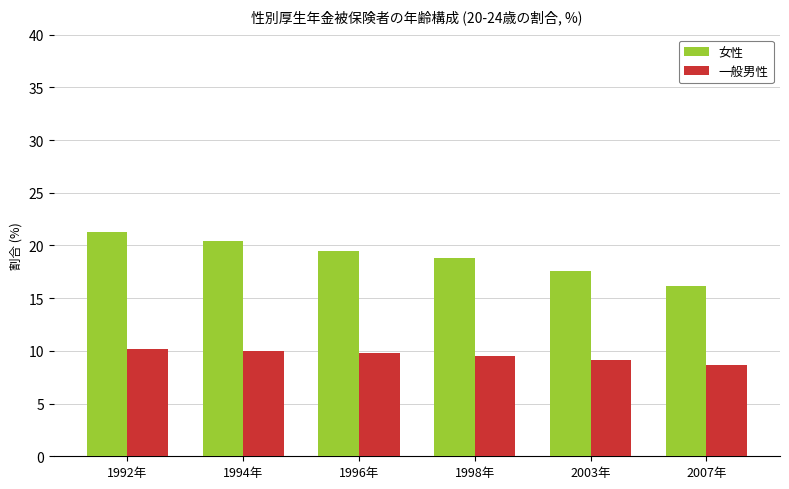

Which series has the largest total across all categories?

女性